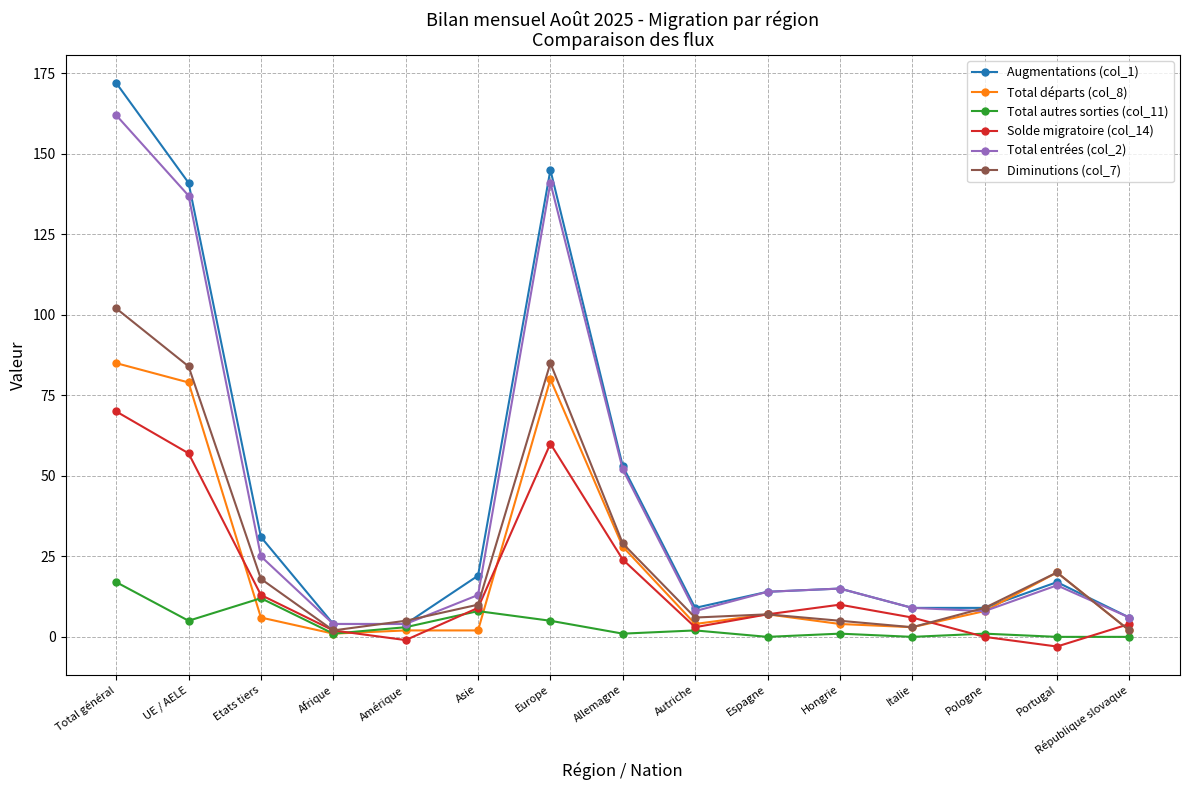

True or false: Total autres sorties (col_11) has more than 0 points higher than both neighbors.

True